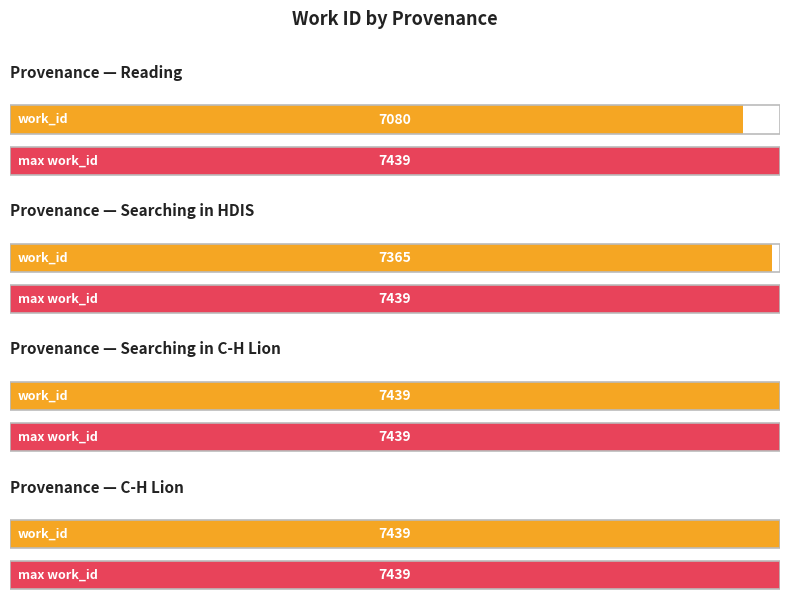

What is the label of the 2nd bar from the right?

Searching in C-H Lion